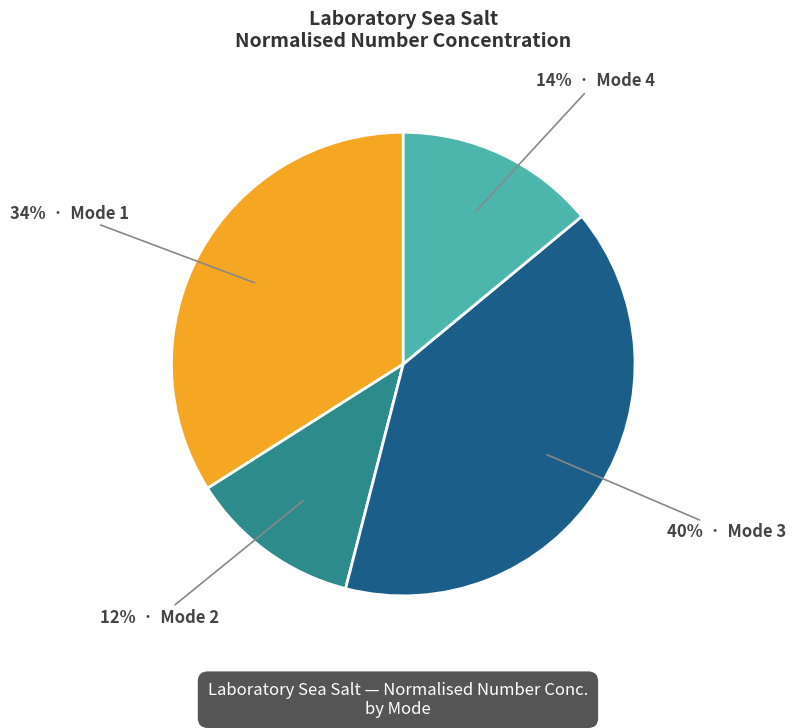

Does any single category account for the majority?

No